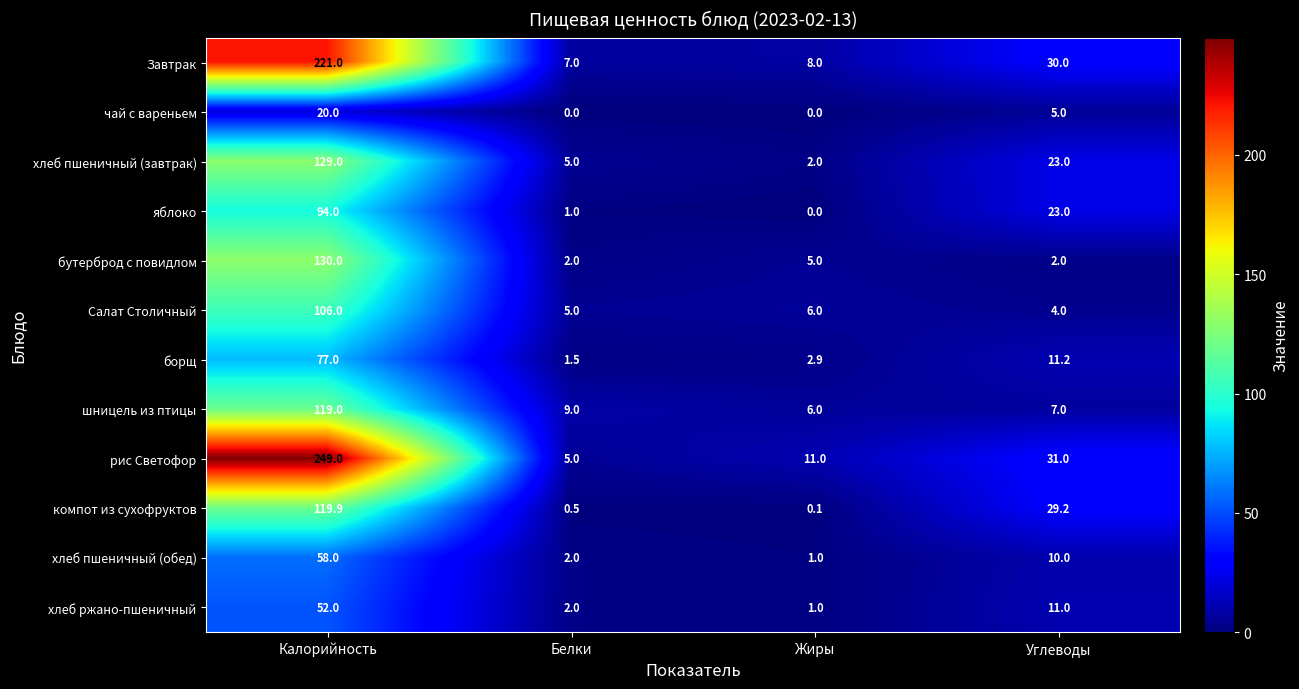

List the series in order of their peak value, highest first.

рис Светофор, Завтрак, бутерброд с повидлом, хлеб пшеничный (завтрак), компот из сухофруктов, шницель из птицы, Салат Столичный, яблоко, борщ, хлеб пшеничный (обед), хлеб ржано-пшеничный, чай с вареньем